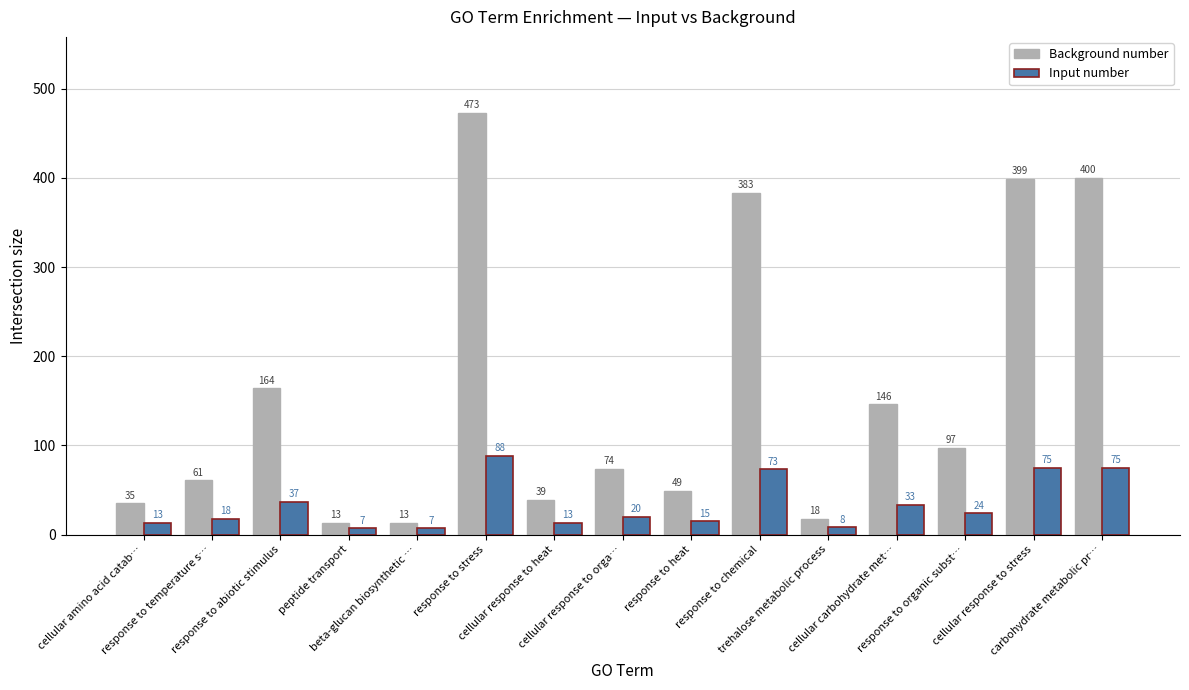

At which category is the sum across all series the highest?

response to stress